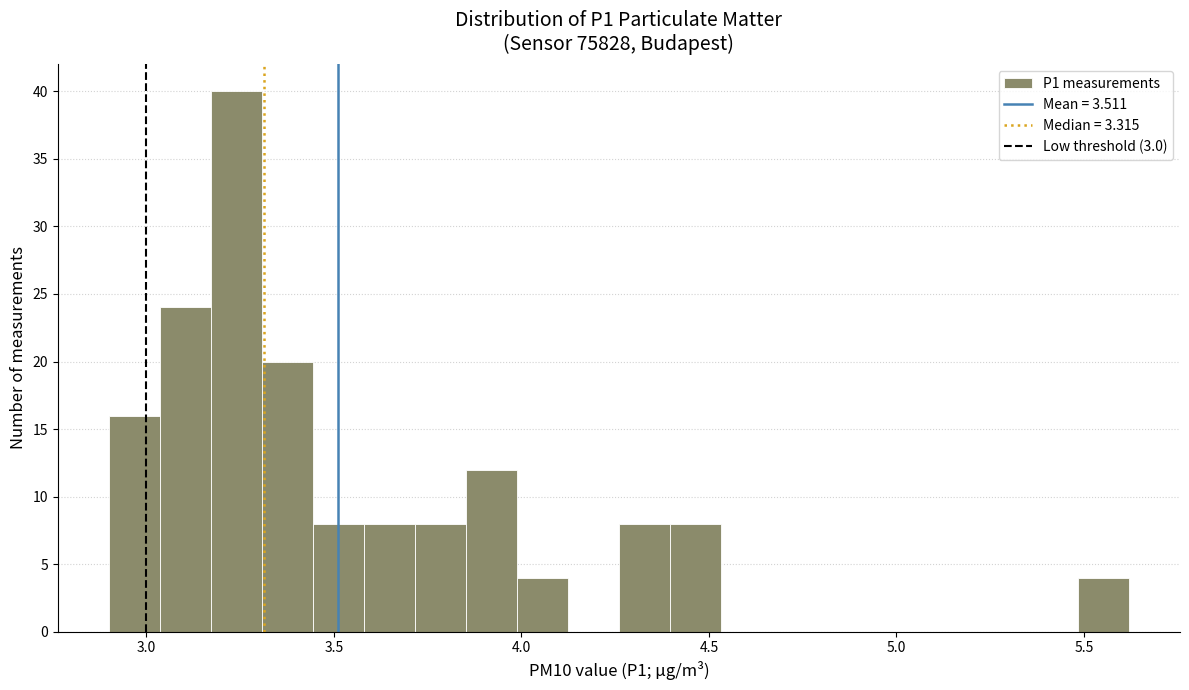

Read against the x-axis, roughly where is the centre of the tallest bar?

3.25